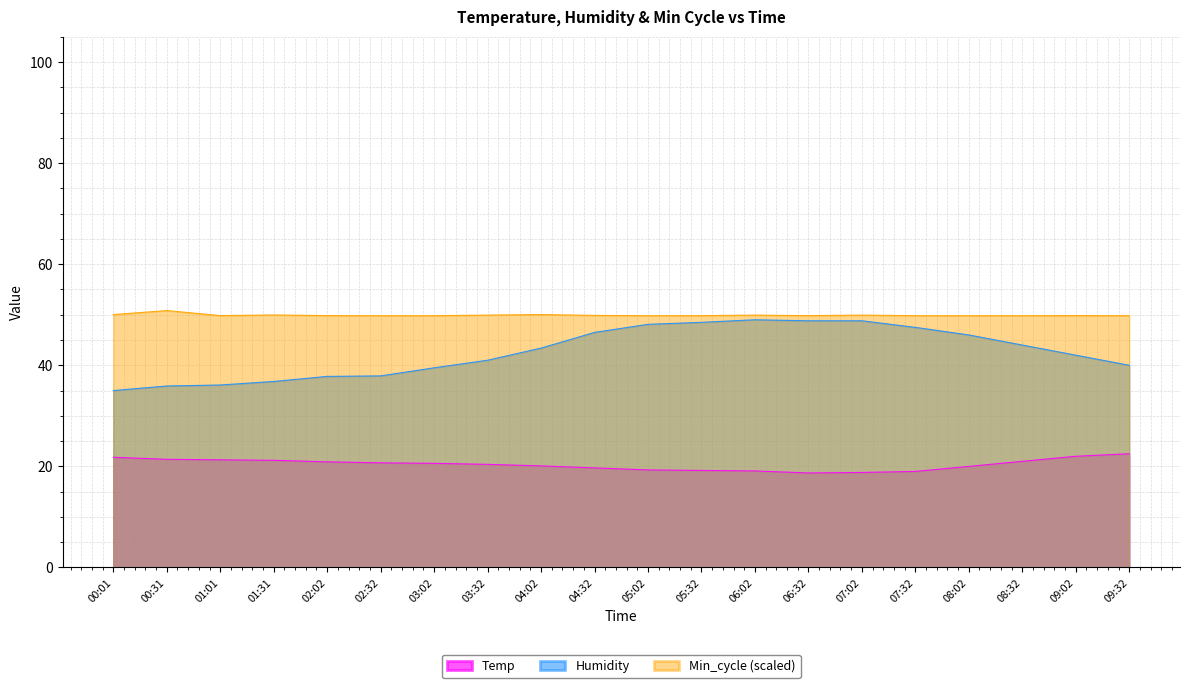

How many data points in Temp are above 20?

12